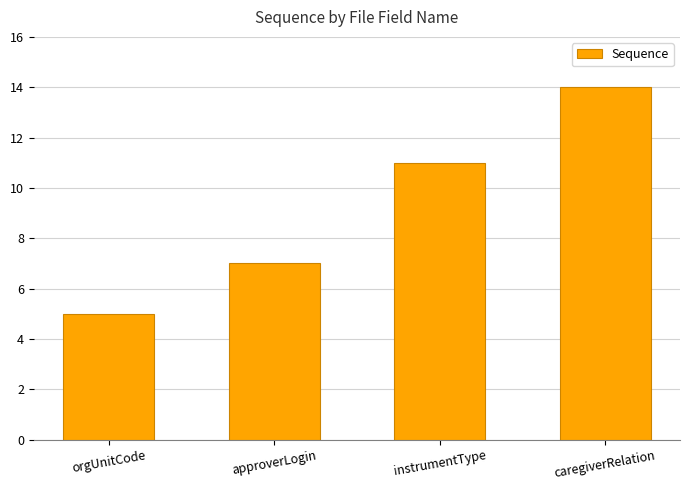

Reading left to right, what are all the values shown in this chart?

5	7	11	14